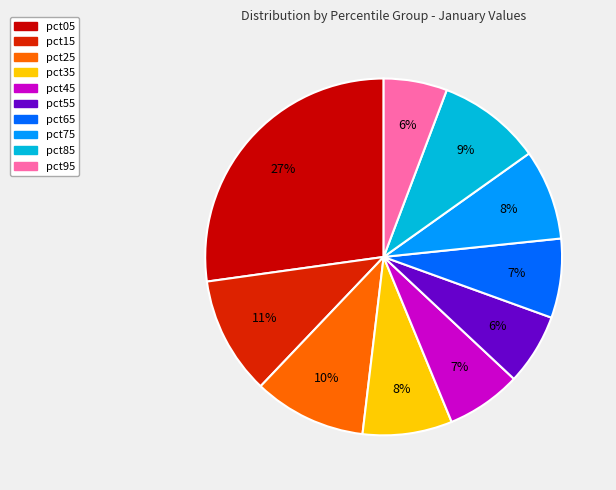

Is there any slice that represents more than half of the pie?

No